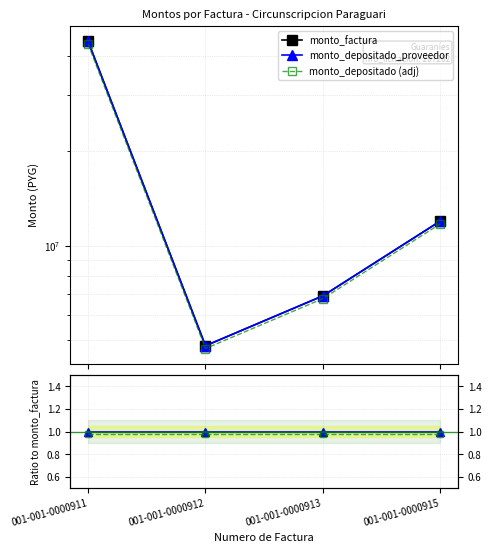

At how many categories does at least one series exceed 20279941?

1